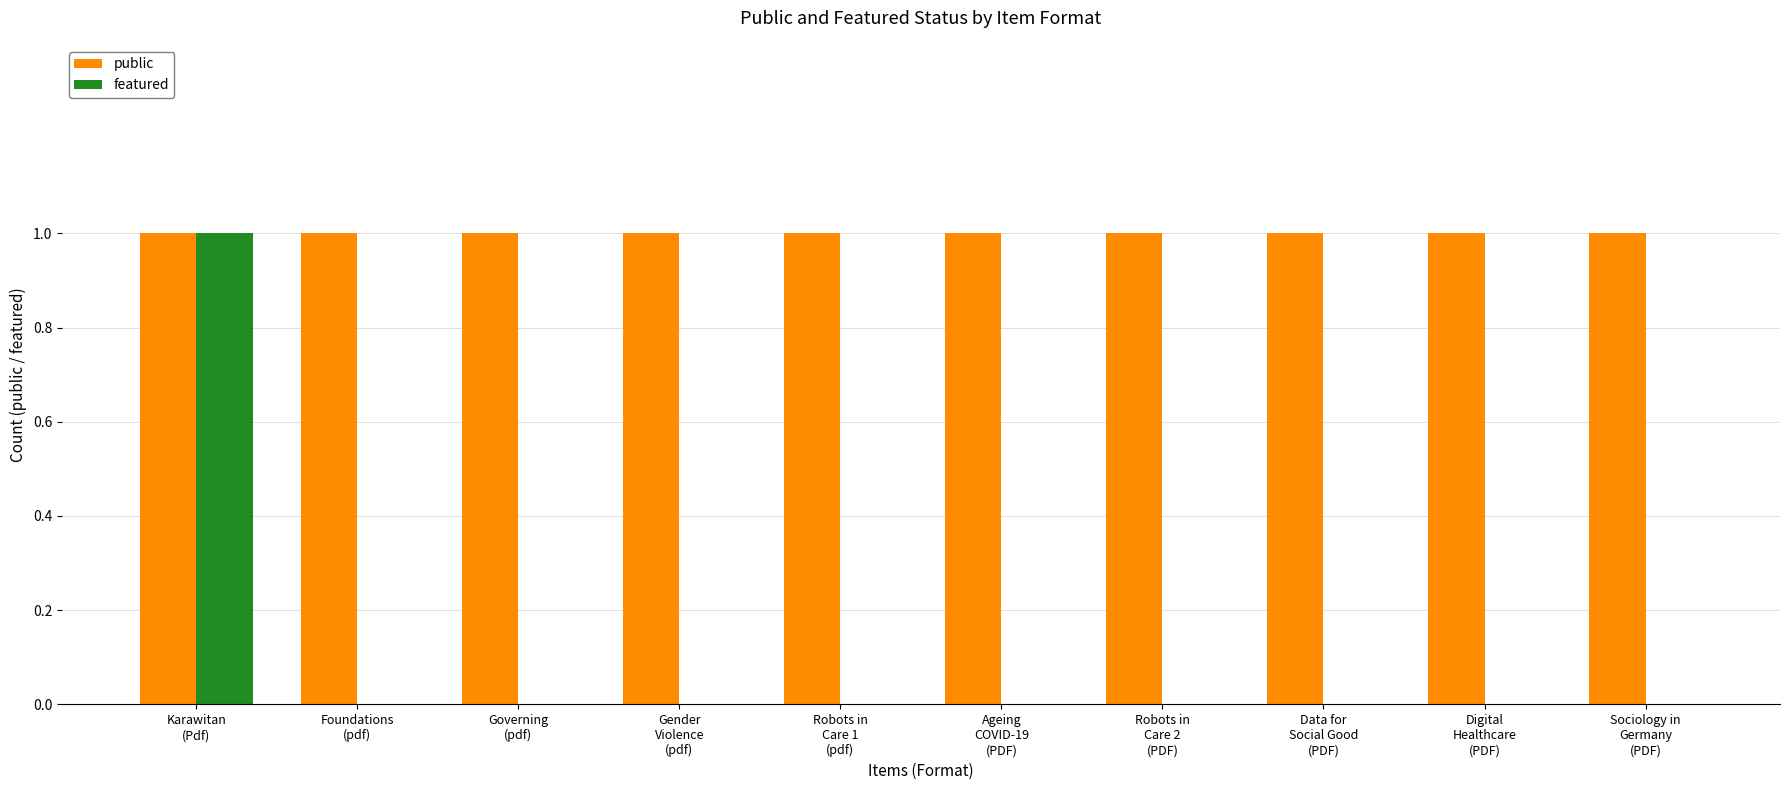

Which series has the largest total across all categories?

public